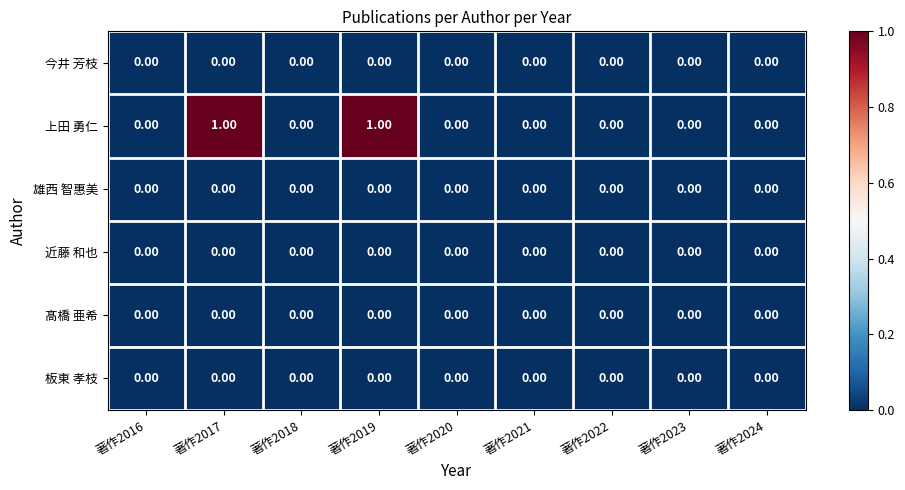

Which series has the widest spread of values?

上田 勇仁